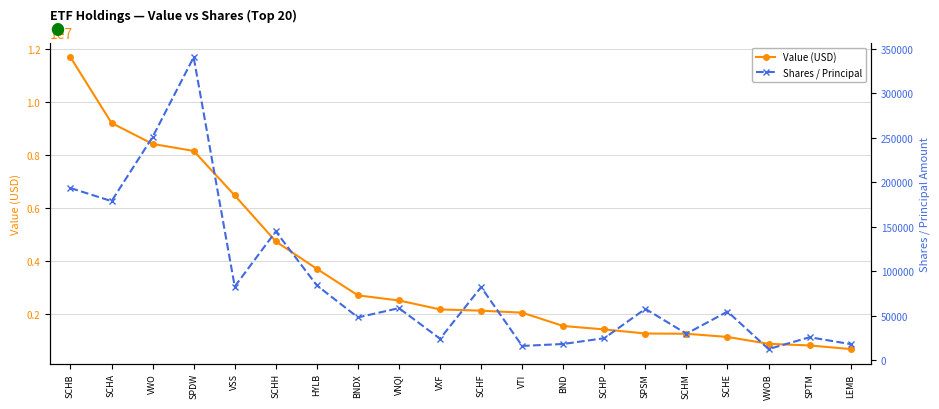

What is the sum of the Value (USD) values at VTI and SCHH?

6774000